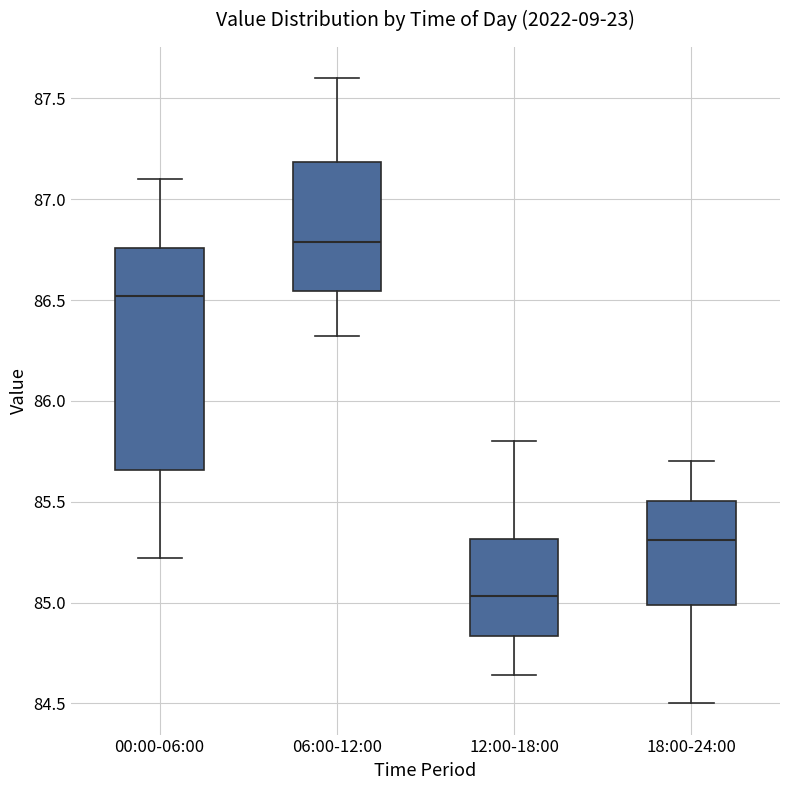

Which box has the highest median line?

06:00-12:00